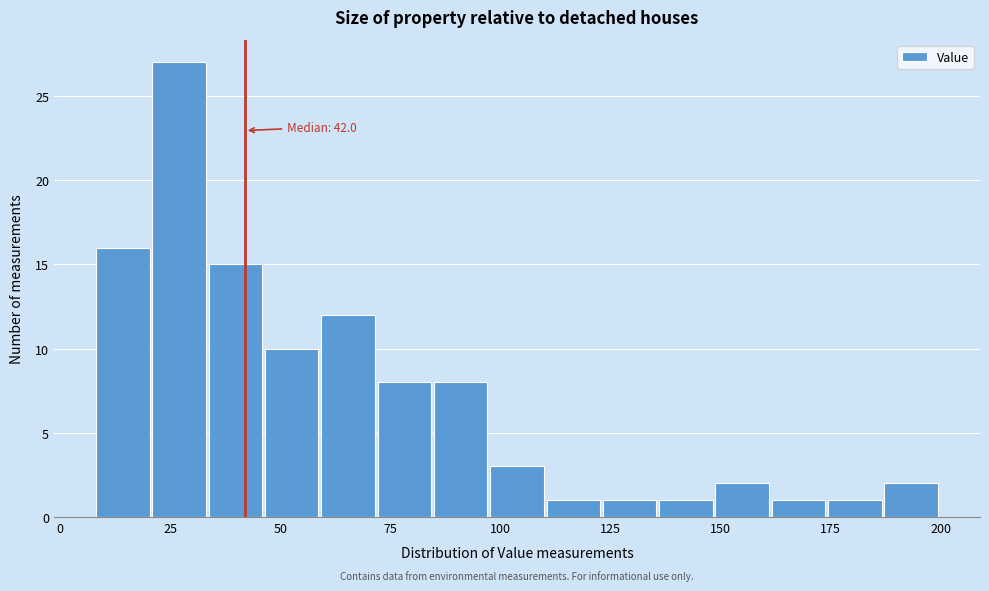

Read against the x-axis, roughly where is the centre of the tallest bar?

25